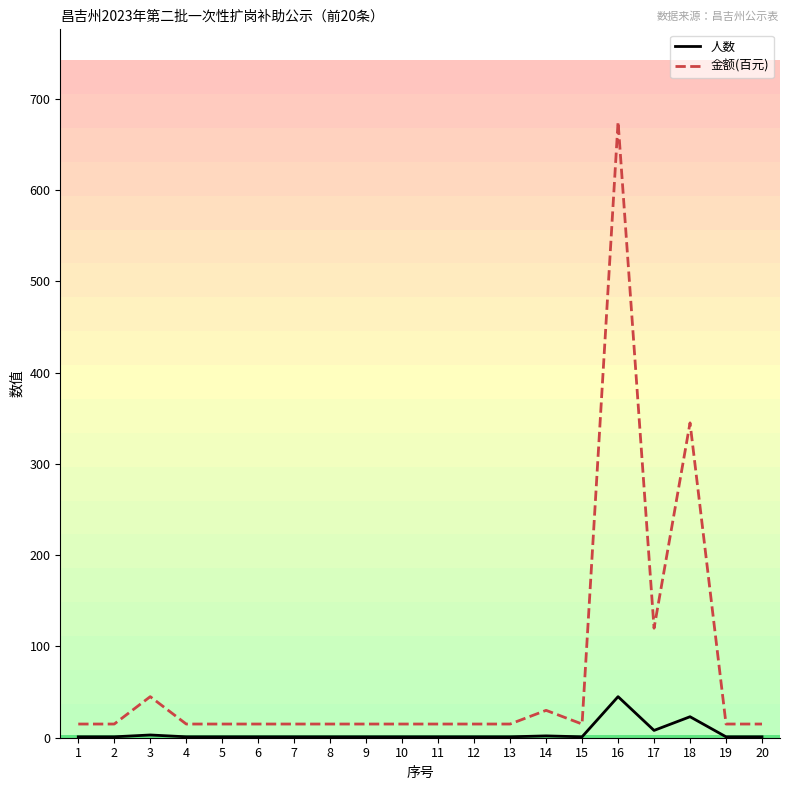

List the series in order of their peak value, lowest first.

人数, 金额(百元)